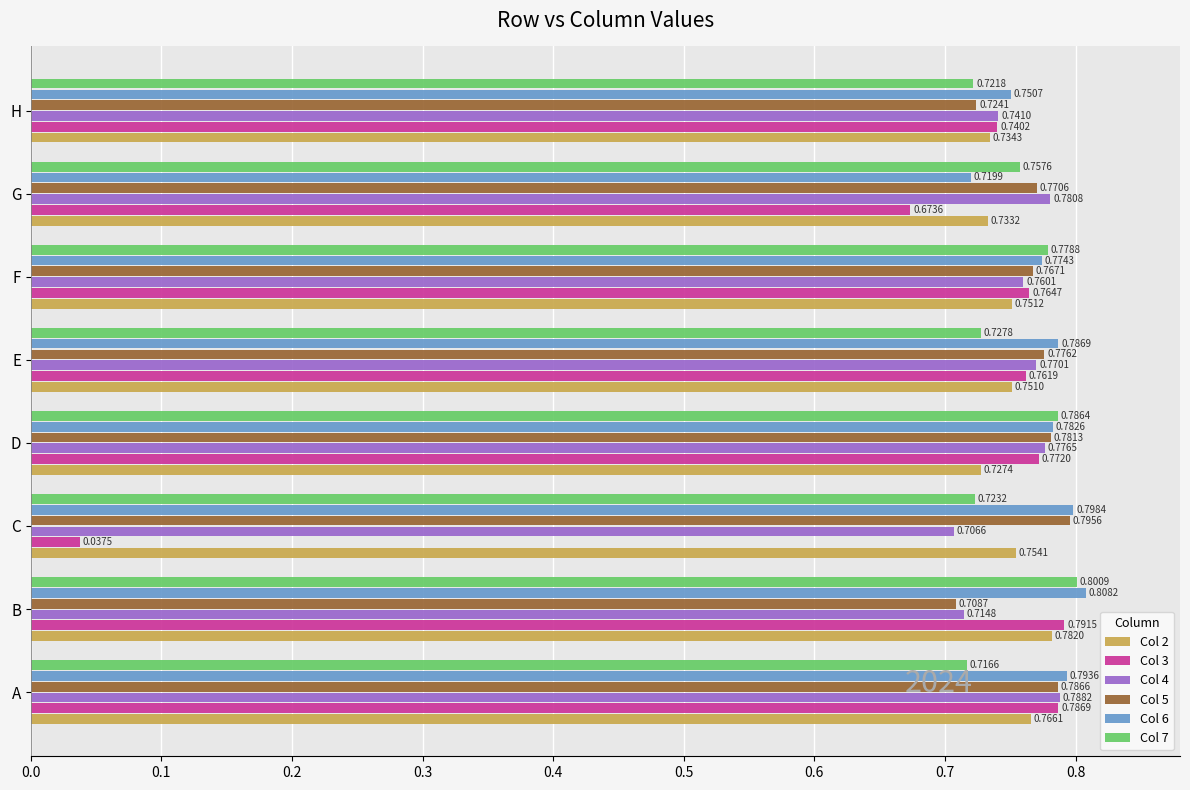

At which label is Col 4 closest to 0?

C